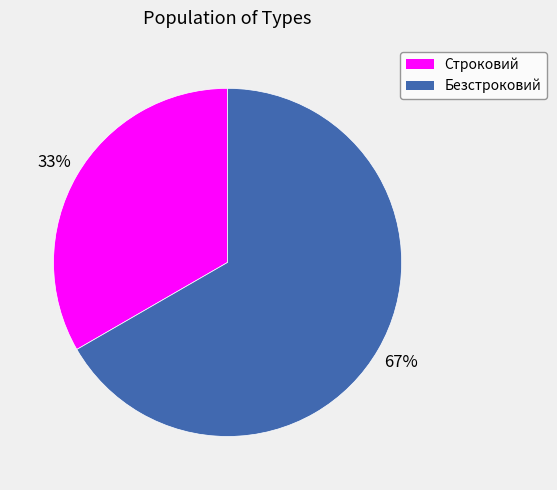

Does Строковий account for over 50% of the chart?

No